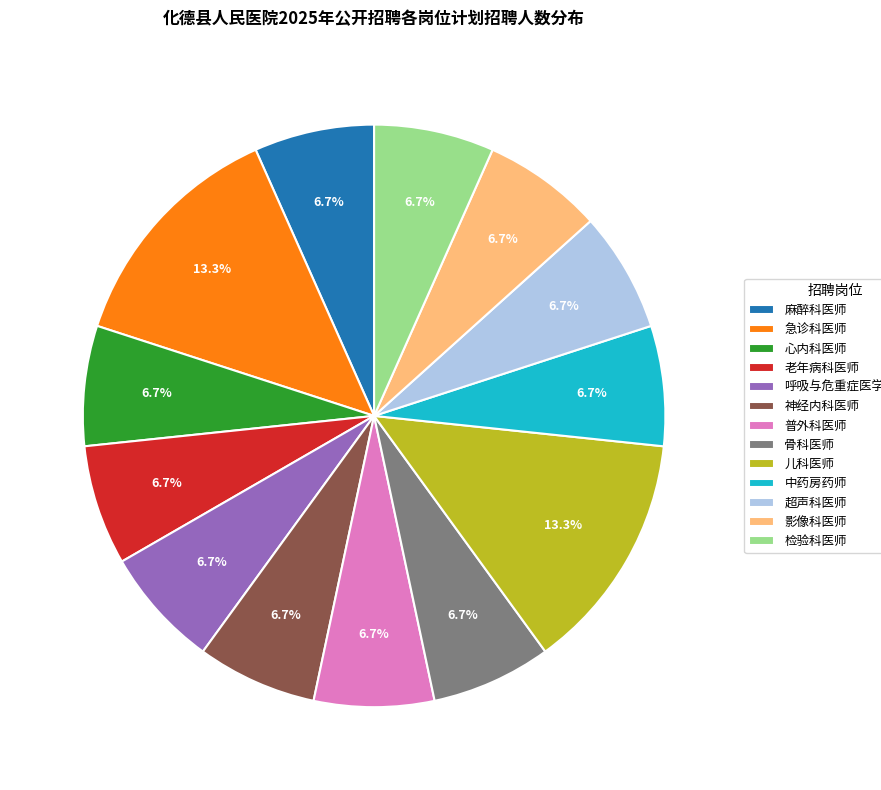

What portion of the pie excludes 心内科医师?

93.3%